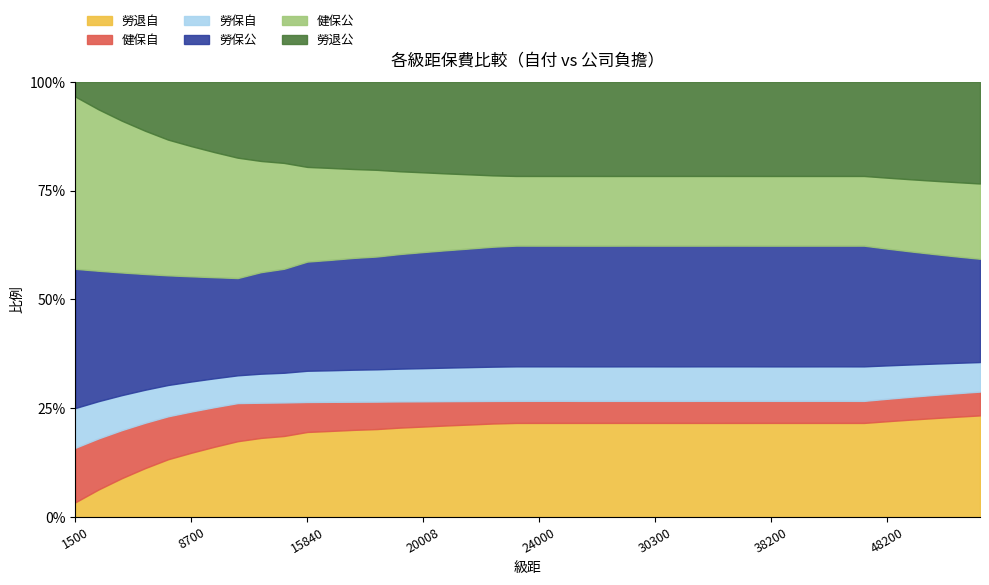

How many data points does each series have?

40